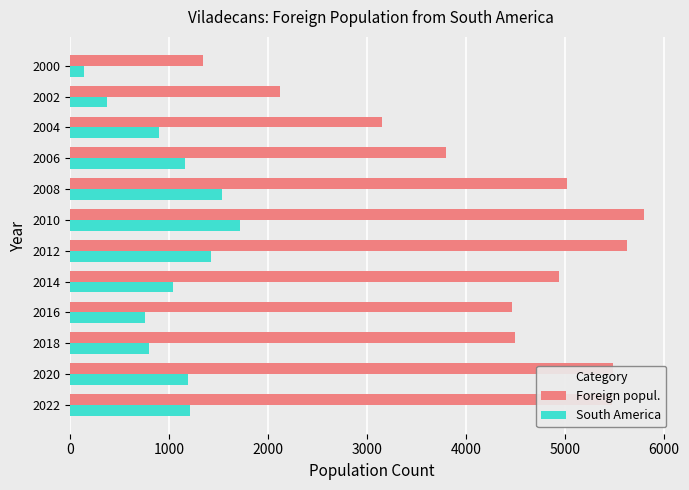

At which label is Foreign popul. closest to 3569?

2006